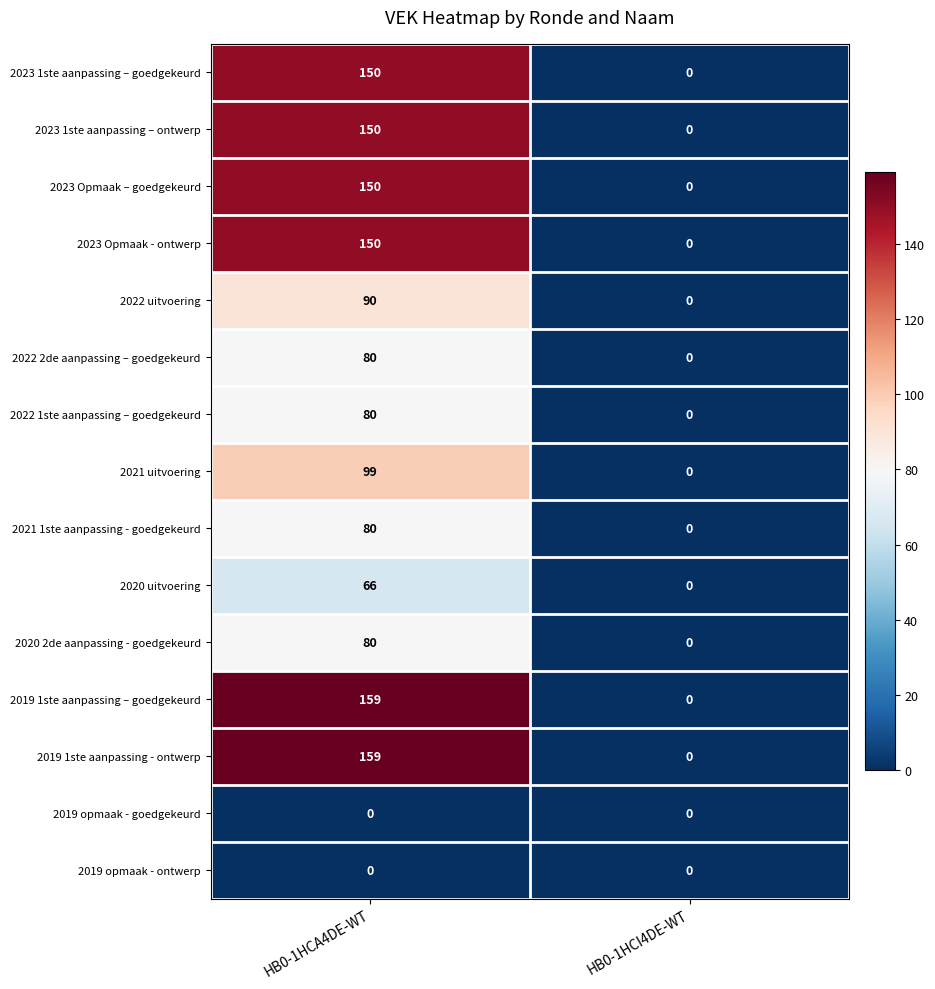

List the labels in order of 2020 2de aanpassing - goedgekeurd value, largest first.

HB0-1HCA4DE-WT, HB0-1HCI4DE-WT